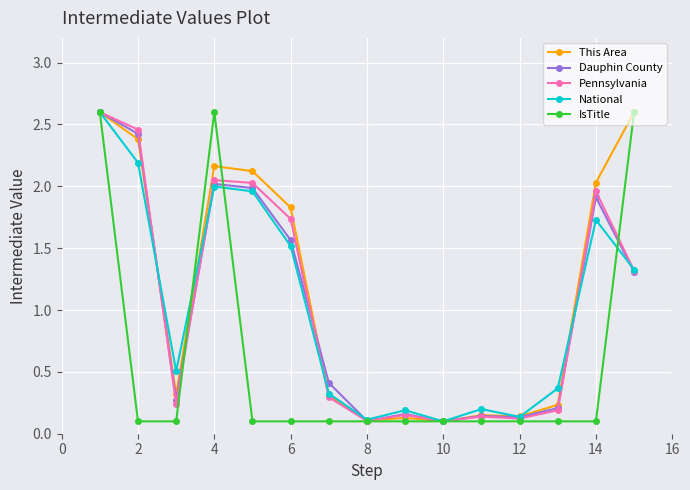

In Dauphin County, how many points are lower than both neighbors (excluding endpoints)?

4